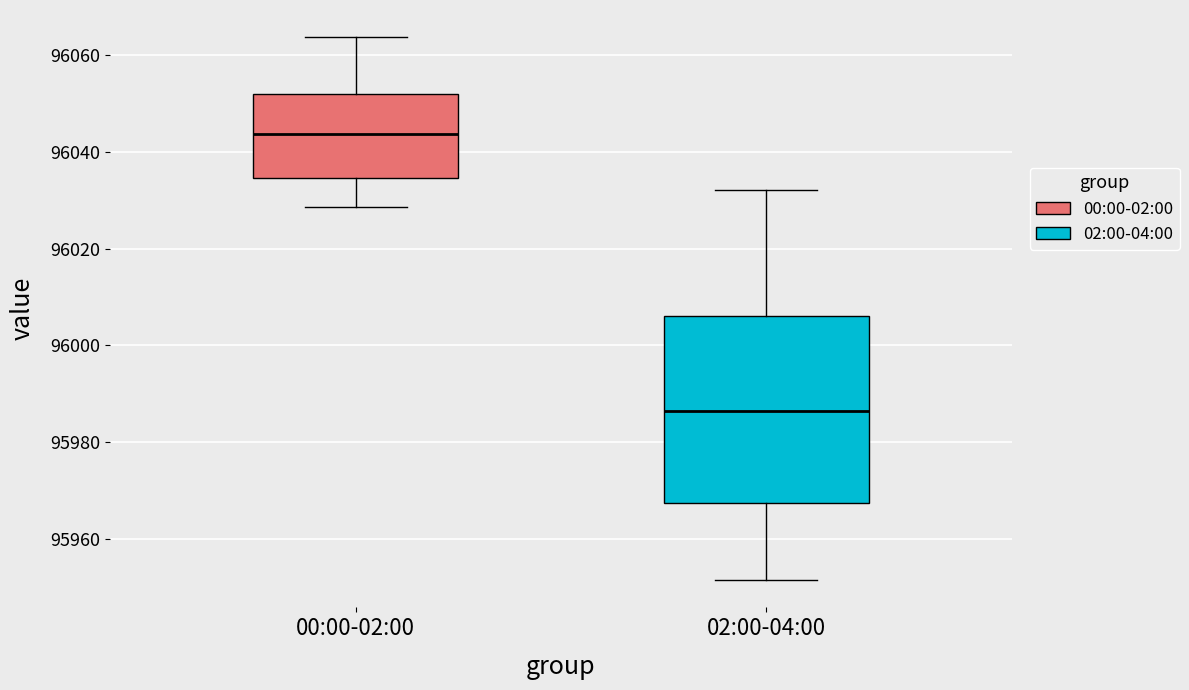

Reading left to right, transcribe this box plot: for each box, give where its median line is, the range the box spans, and where its two whiskers end, as read against the y-axis. The values are not printed on the chart, so give them approximately, as read against the axis.

00:00-02:00: median 96044, box 96034 to 96052, whiskers 96028 to 96064
02:00-04:00: median 95986, box 95968 to 96006, whiskers 95952 to 96032